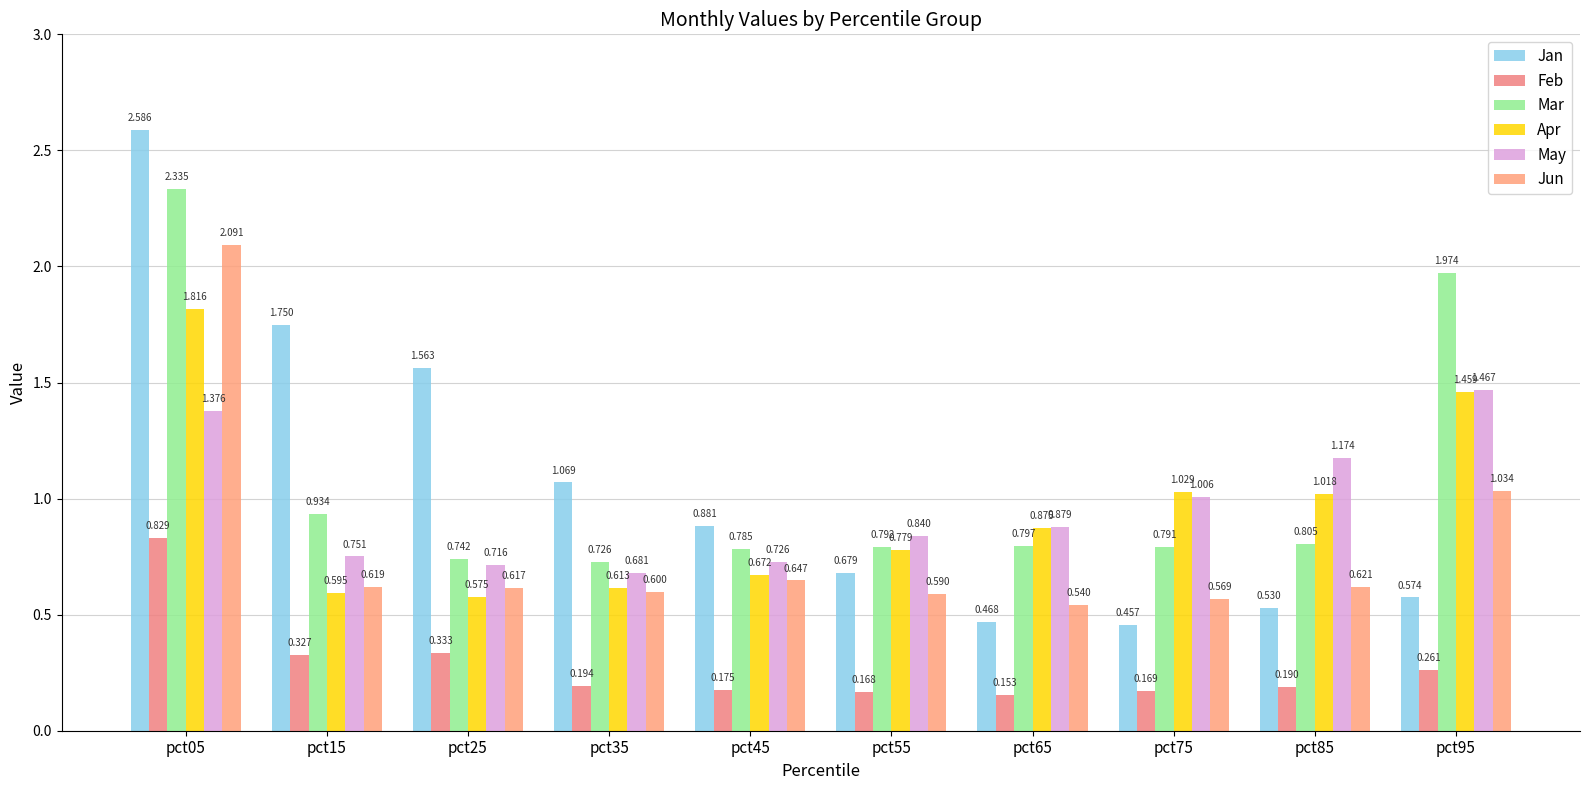

The Mar series shows 1.3 at pct75. True or false?

False